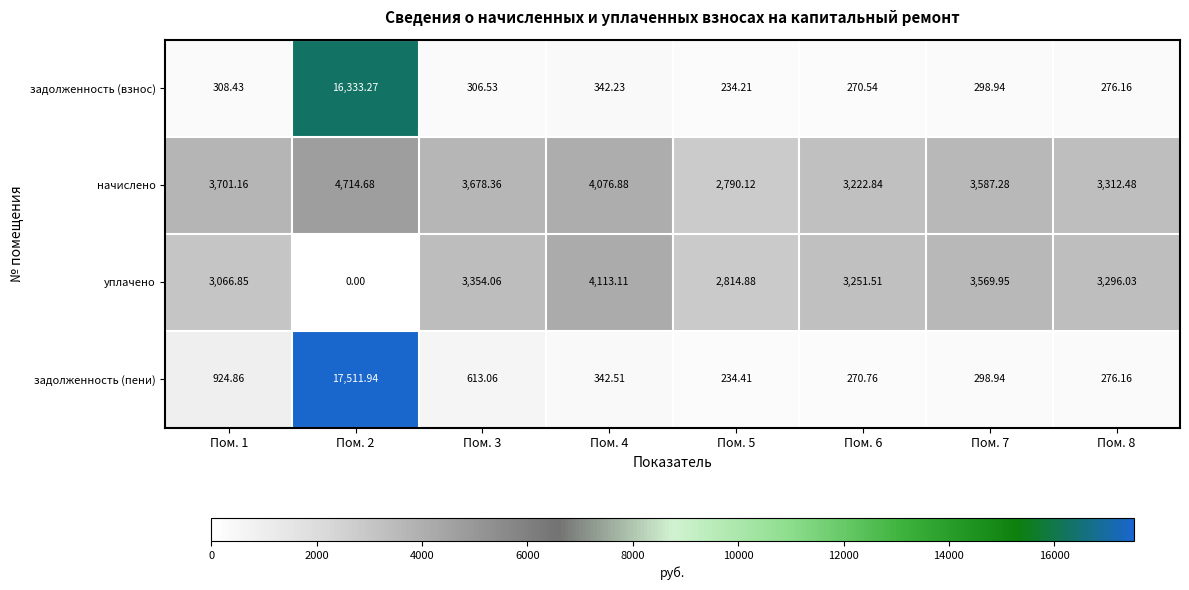

Is the value of уплачено at Пом. 3 greater than the value of задолженность (пени) at Пом. 7?

Yes